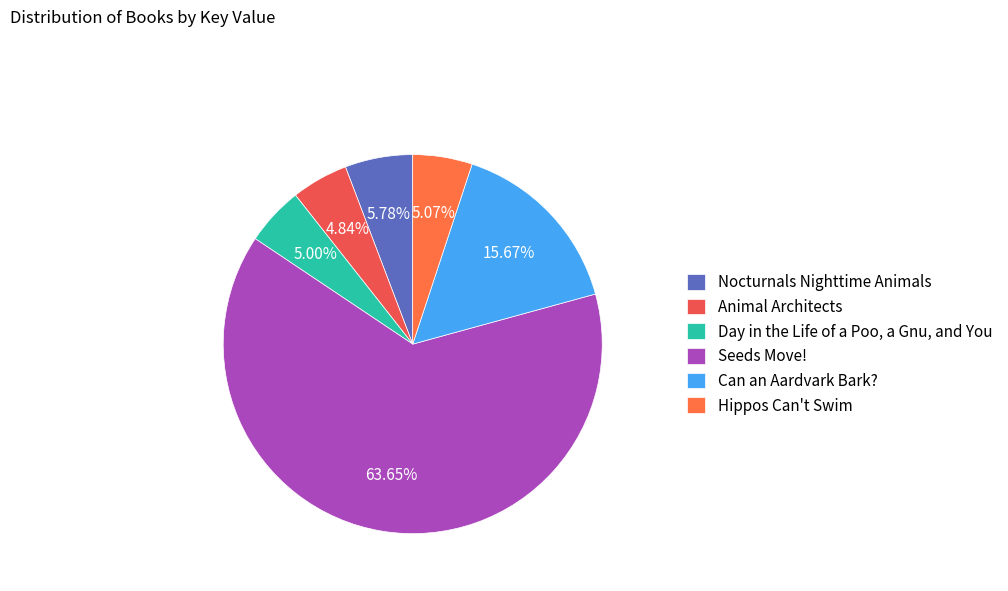

The Can an Aardvark Bark? slice represents 5% of the pie. True or false?

False